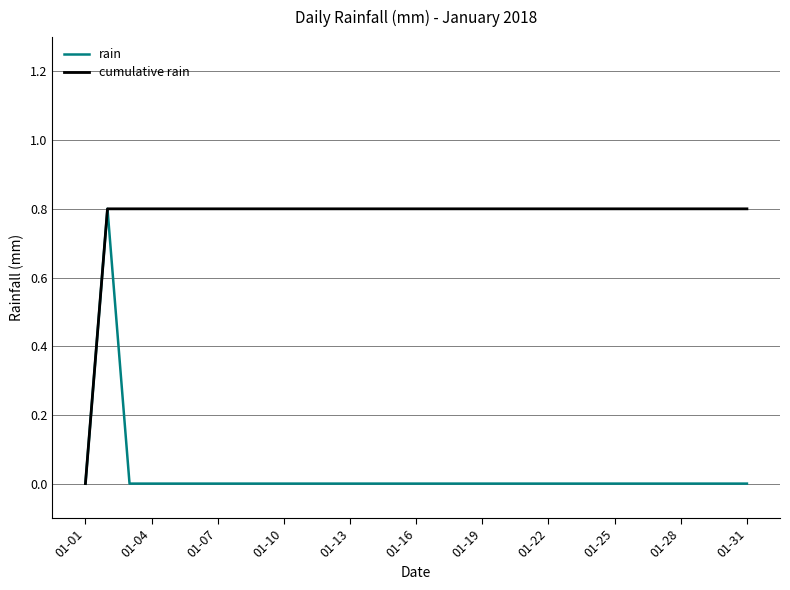

List the series in order of their overall mean, highest first.

cumulative rain, rain